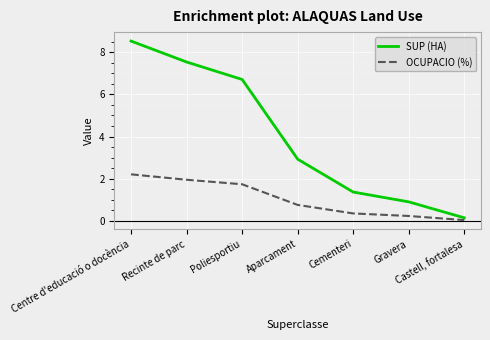

True or false: SUP (HA) has a value of 9.9 at Poliesportiu.

False